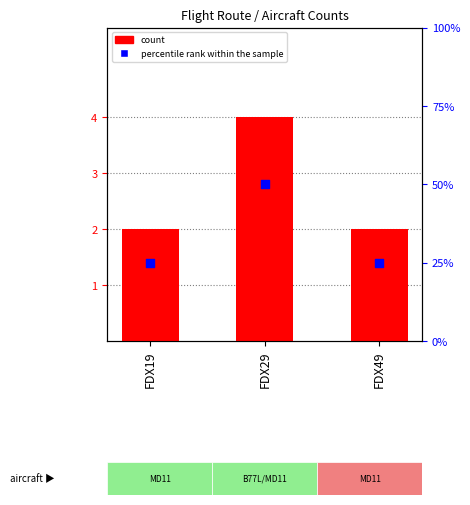

Which series reaches the minimum Y coordinate?

count